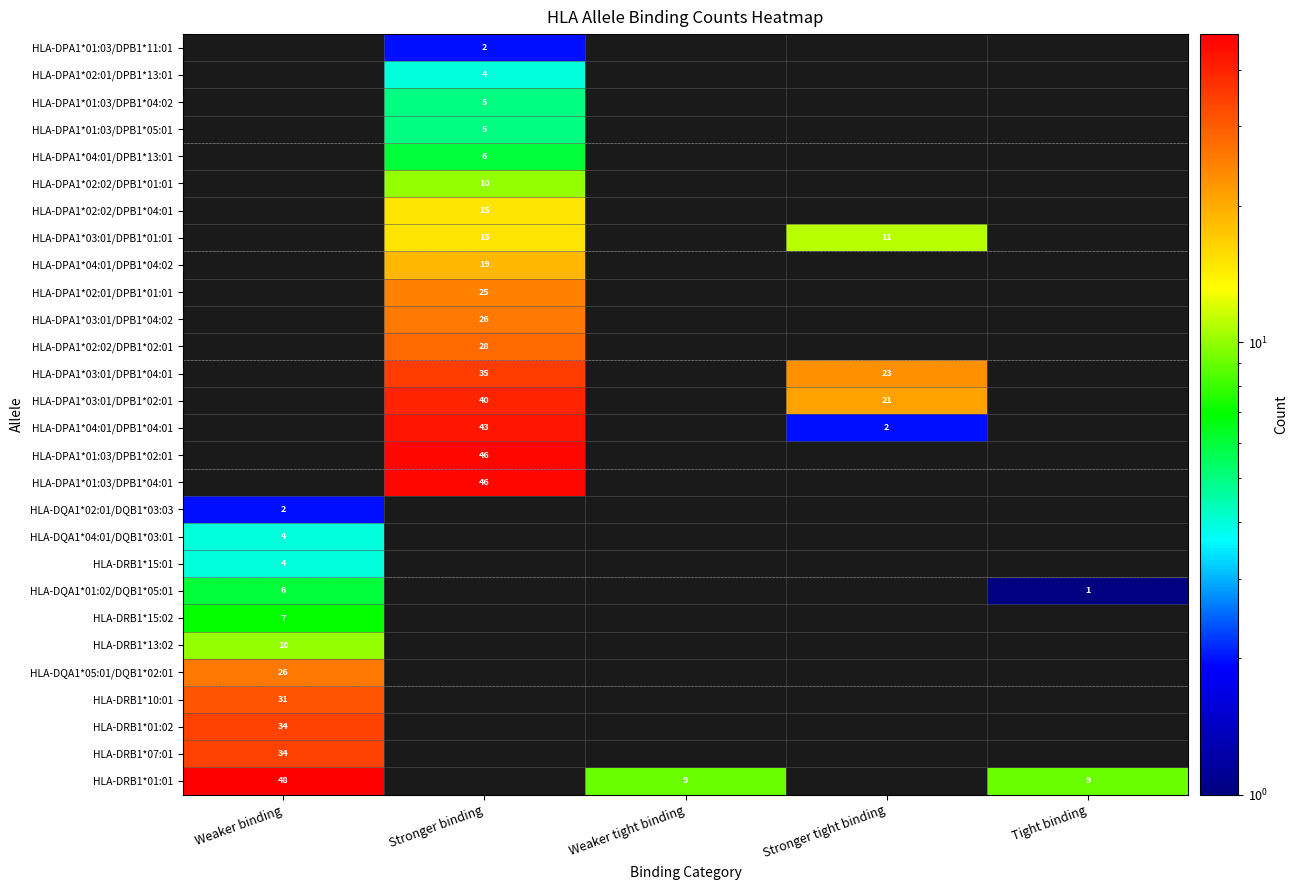

The HLA-DPA1*01:03/DPB1*11:01 series shows 2 at Stronger binding. True or false?

True